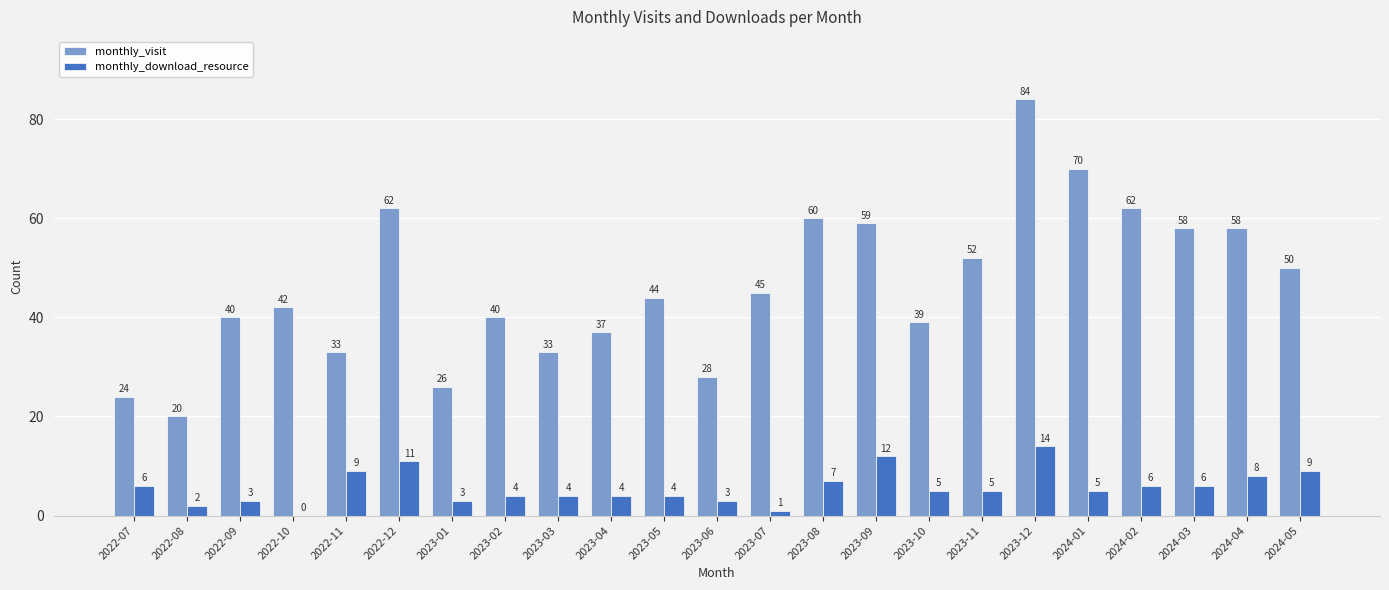

Which series changed the most between 2023-04 and 2023-12?

monthly_visit